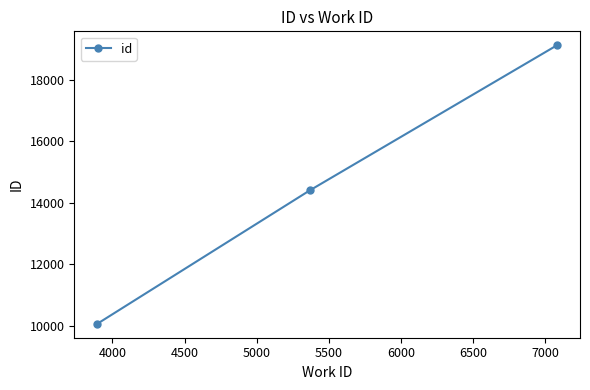

What is the maximum value shown in the chart?

19123